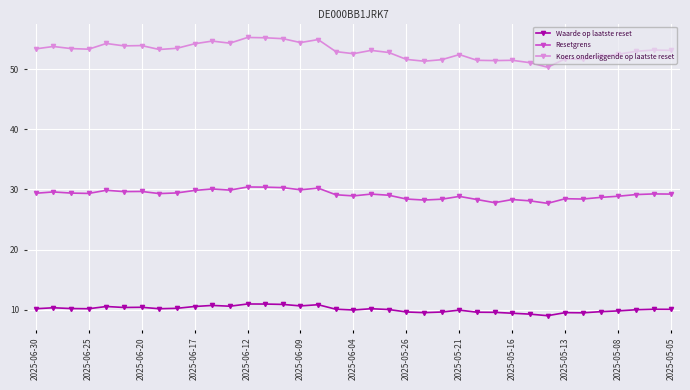

What is the sum of all Resetgrens values?

1079.2